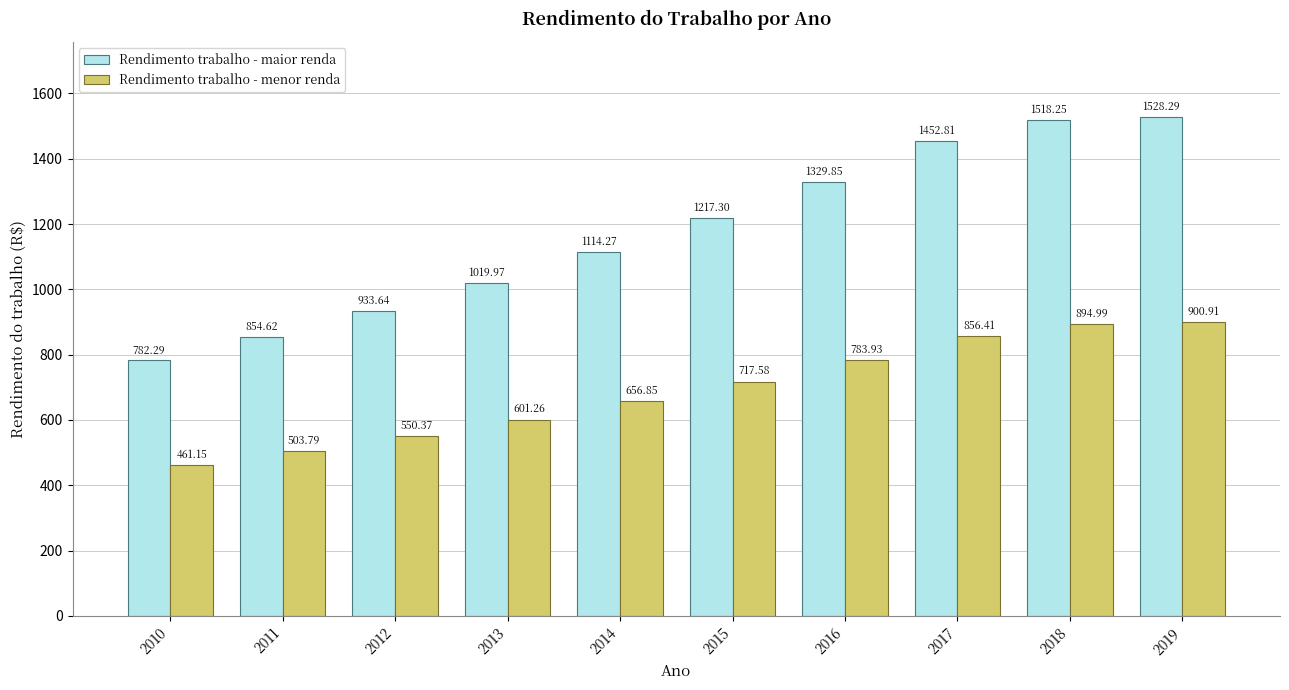

What is the maximum value shown in the chart?

1528.3